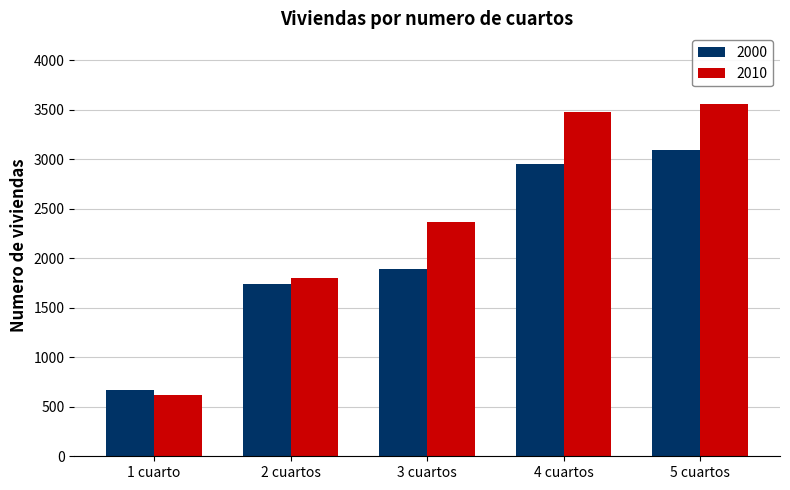

What is the sum of the 2010 values at 1 cuarto and 2 cuartos?

2426